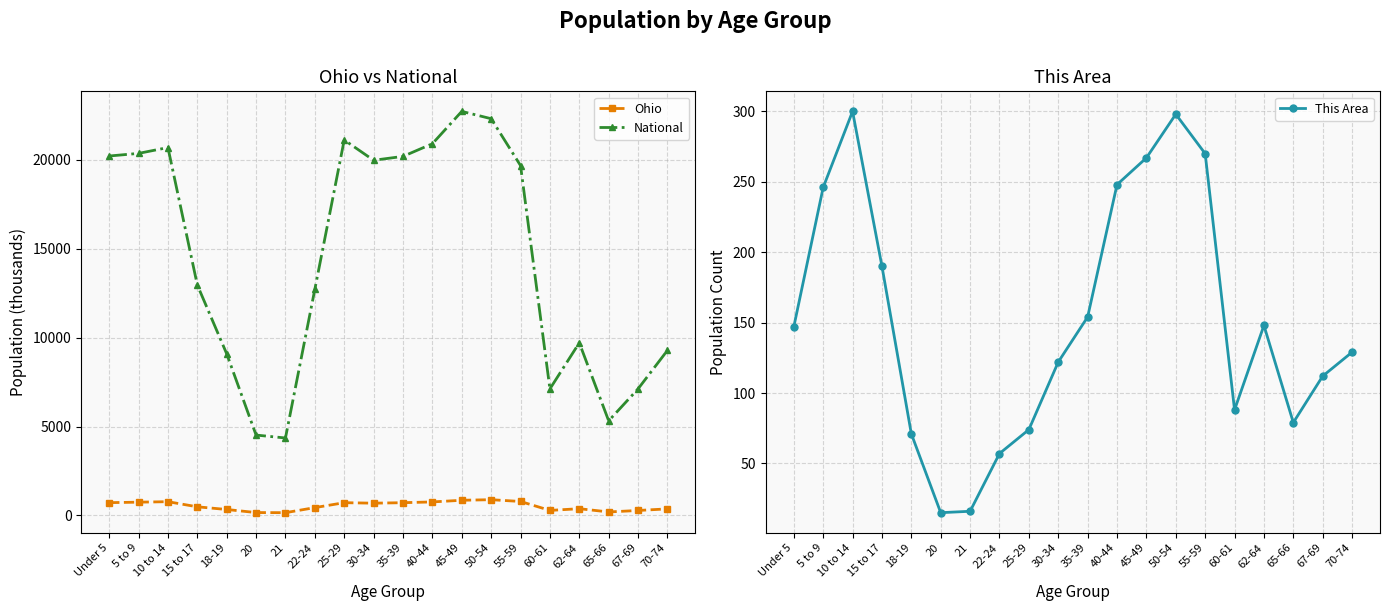

True or false: This Area and Ohio intersect in this chart.

False